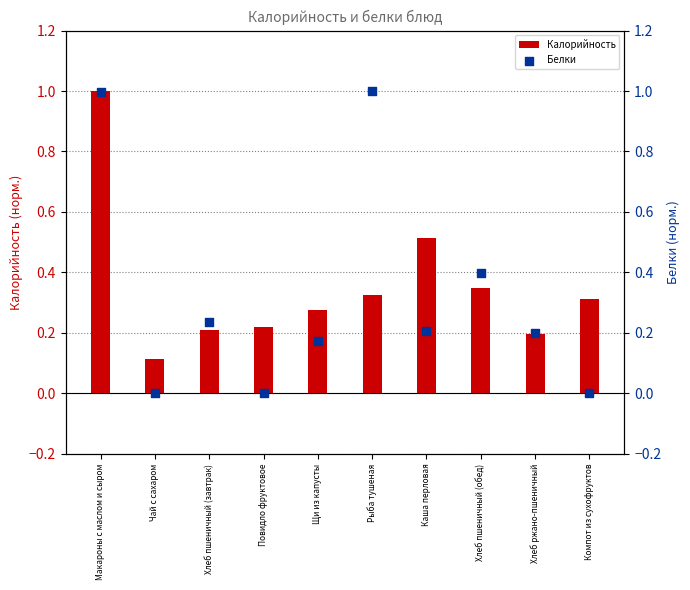

Which series has the largest total across all categories?

Калорийность